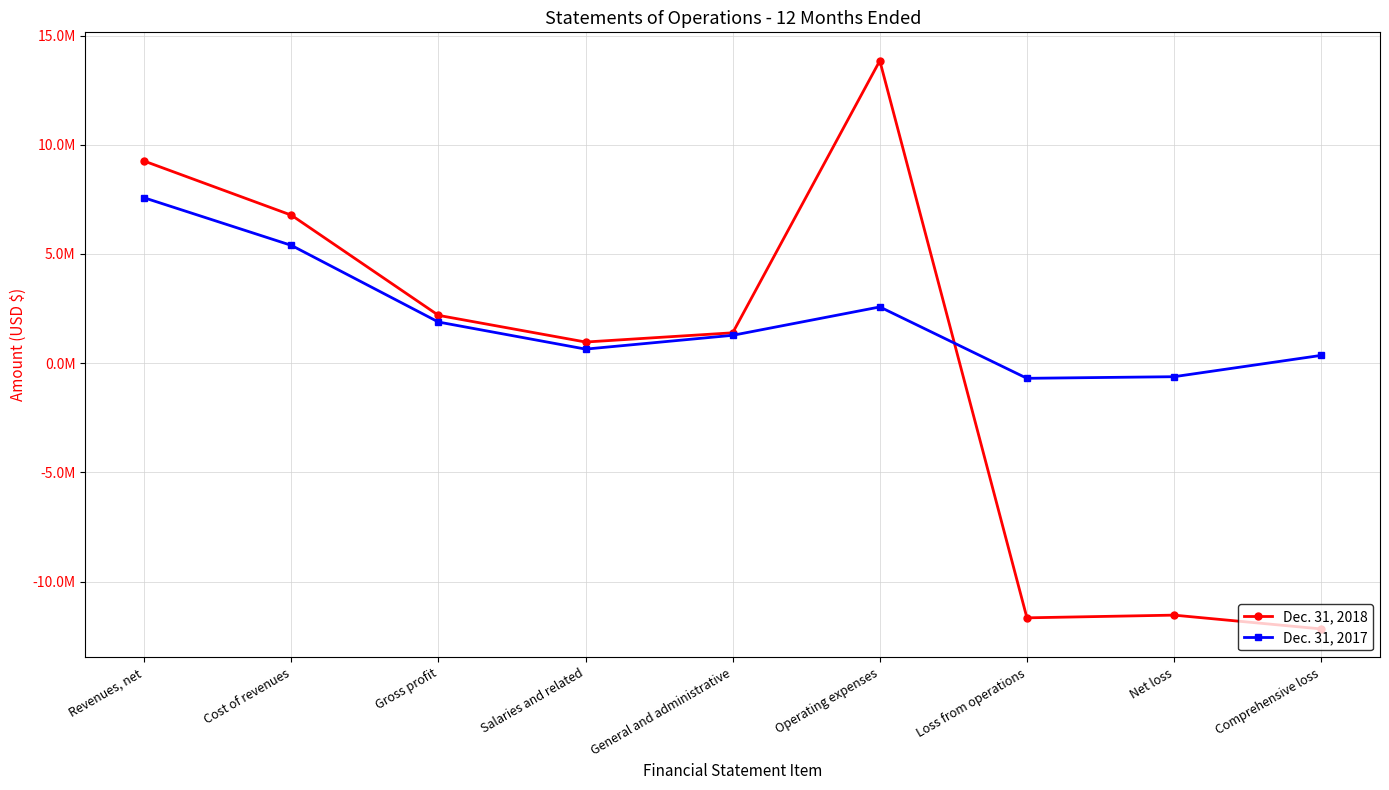

How many data points in Dec. 31, 2017 are less than 1278208?

4